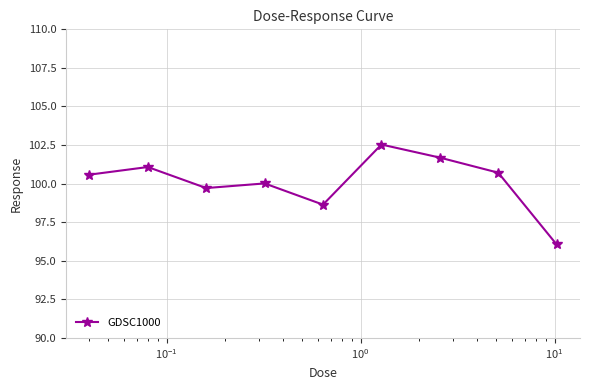

Count the number of categories in the chart.

9